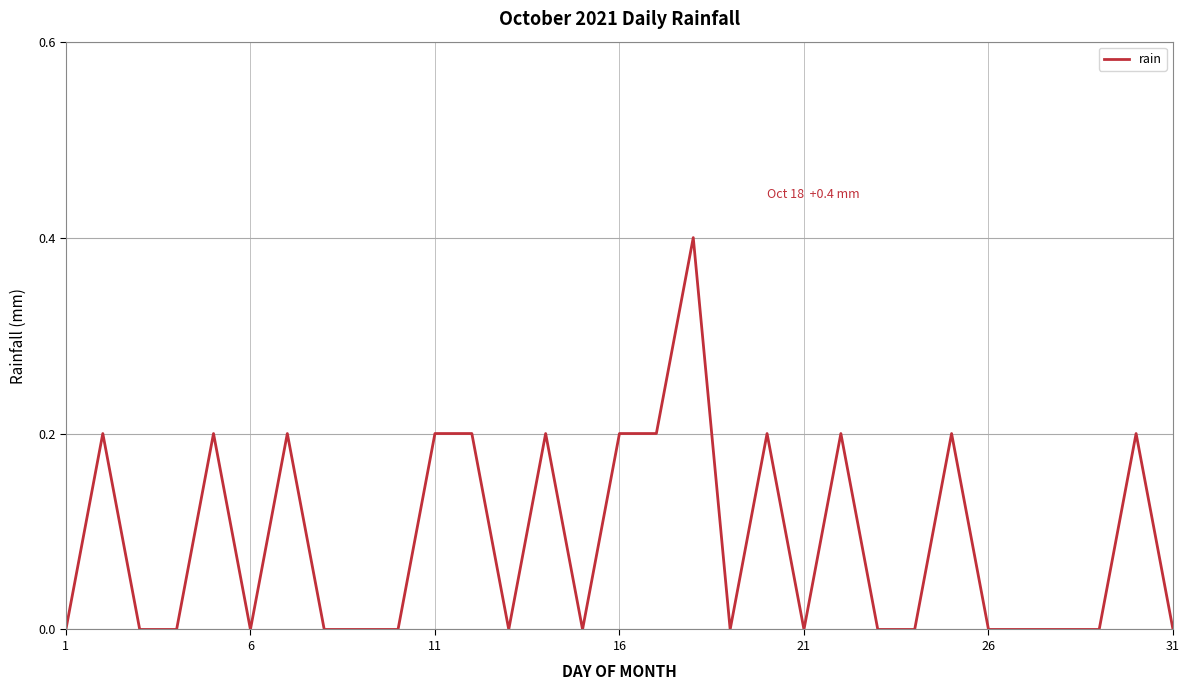

What is the difference between the maximum and minimum values?

0.4